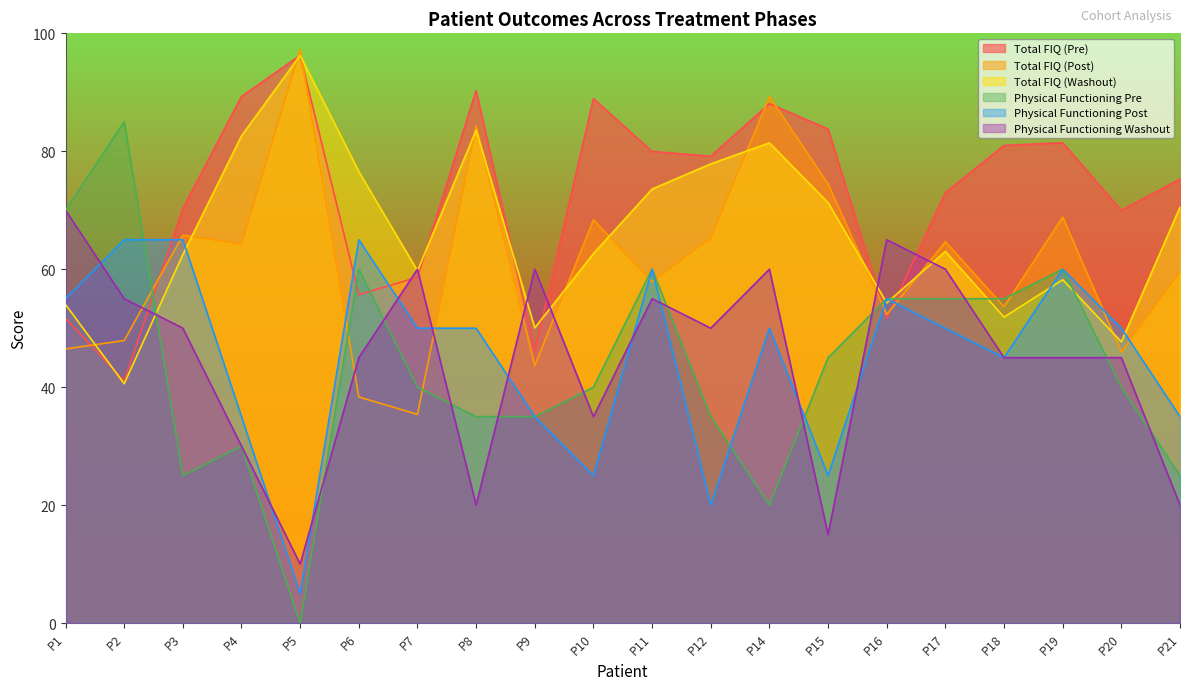

What is the total value across all series at P3?

338.6